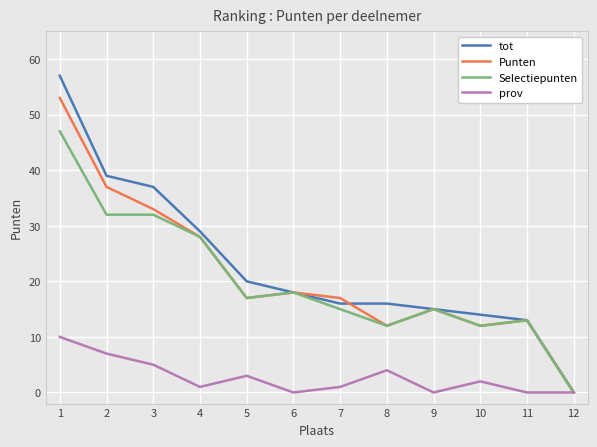

What is the difference between the maximum and second lowest values in the Punten series?

41